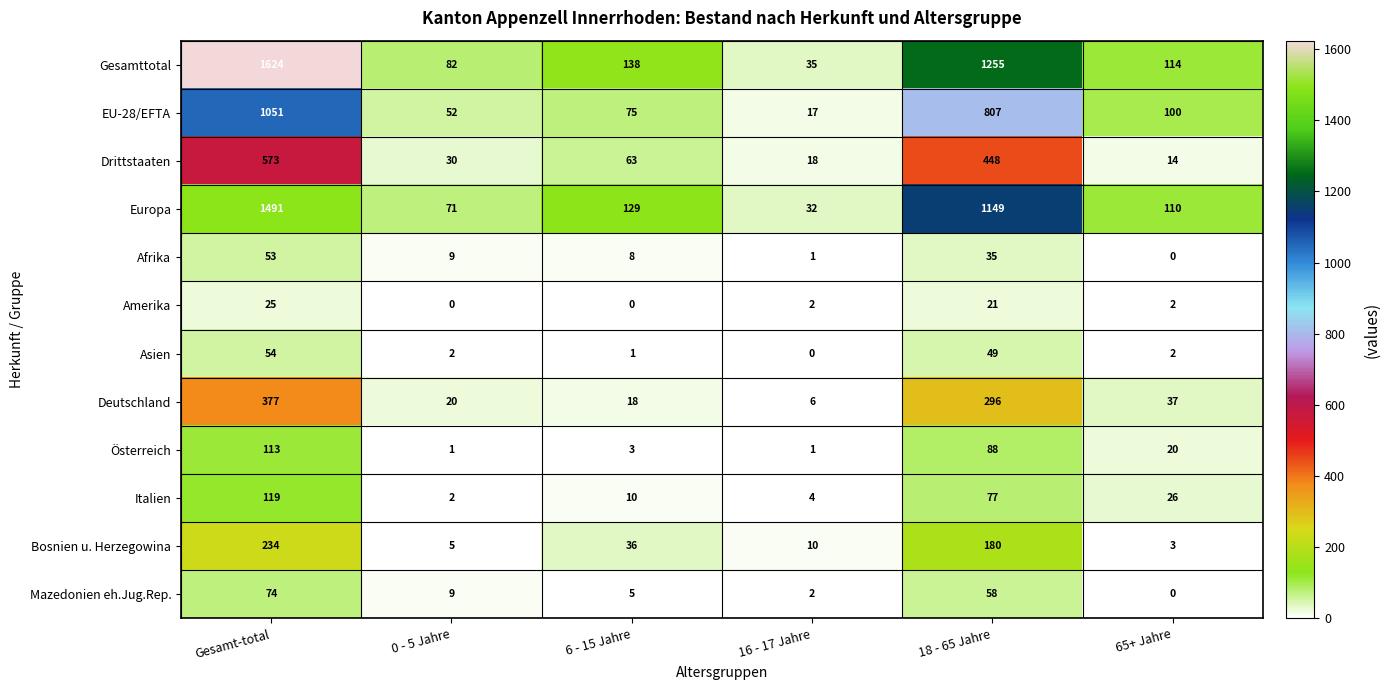

Which series has the largest total across all categories?

Gesamttotal